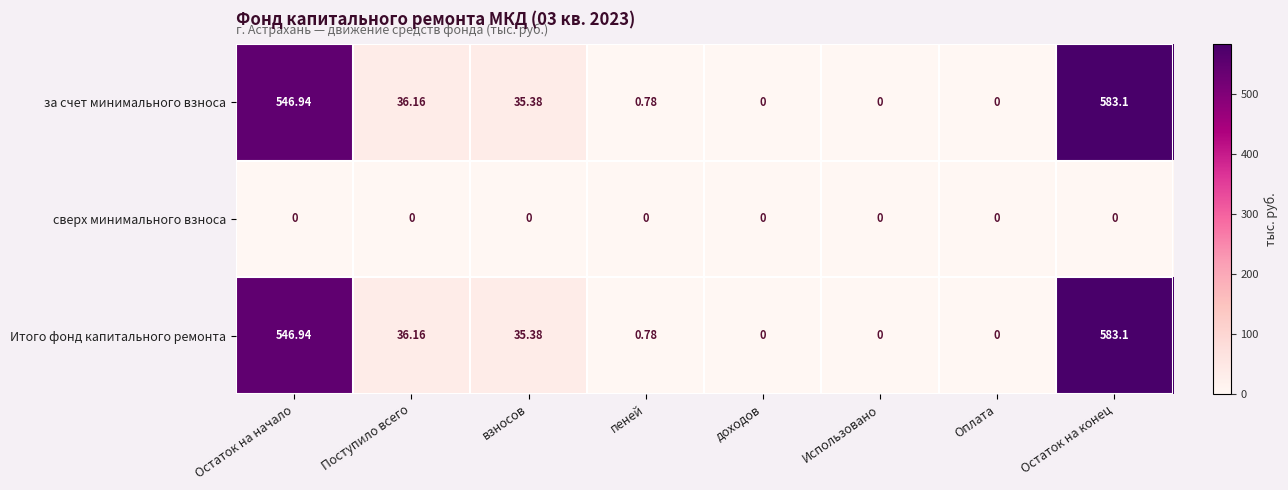

Which category has the highest value in the за счет минимального взноса series?

Остаток на конец